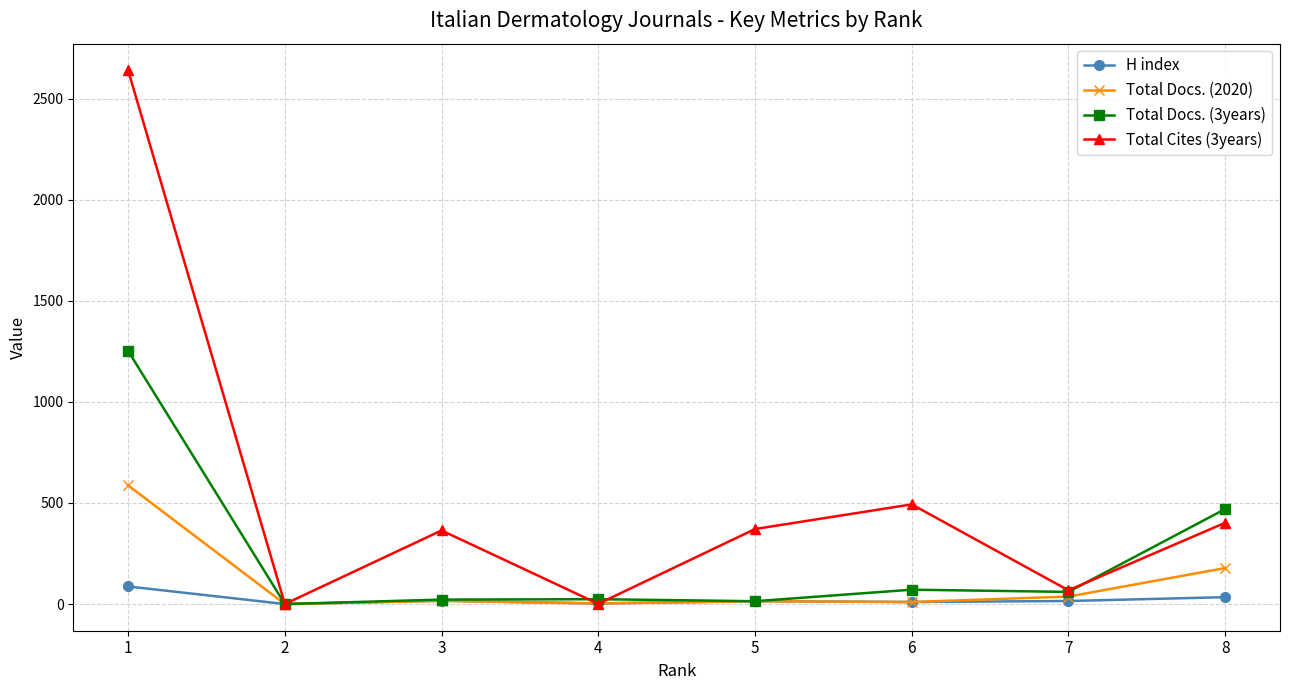

How many distinct data groups are displayed?

4